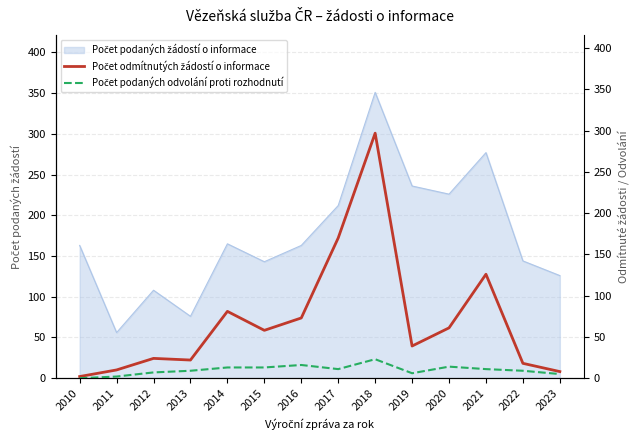

True or false: Počet podaných odvolání proti rozhodnutí and Počet odmítnutých žádostí o informace cross at least once.

False